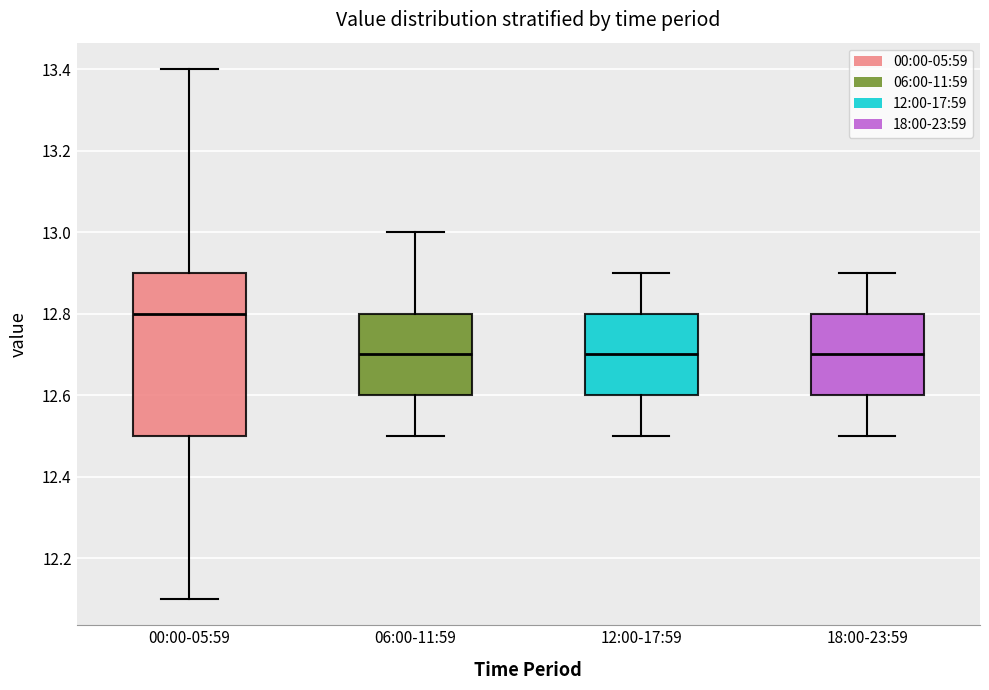

Reading left to right, read every box against the y-axis: the position of its median line, the range the box covers, and the ends of its whiskers. The values are not printed on the chart, so give them approximately, as read against the axis.

00:00-05:59: median 12.8, box 12.5 to 12.9, whiskers 12.1 to 13.4
06:00-11:59: median 12.7, box 12.6 to 12.8, whiskers 12.5 to 13.0
12:00-17:59: median 12.7, box 12.6 to 12.8, whiskers 12.5 to 12.9
18:00-23:59: median 12.7, box 12.6 to 12.8, whiskers 12.5 to 12.9